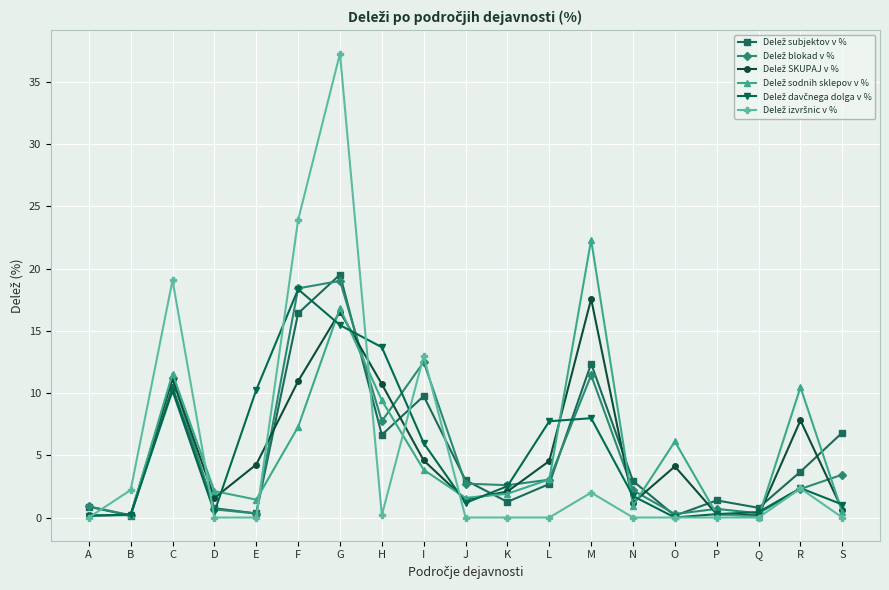

Which label corresponds to the largest value in the chart?

G